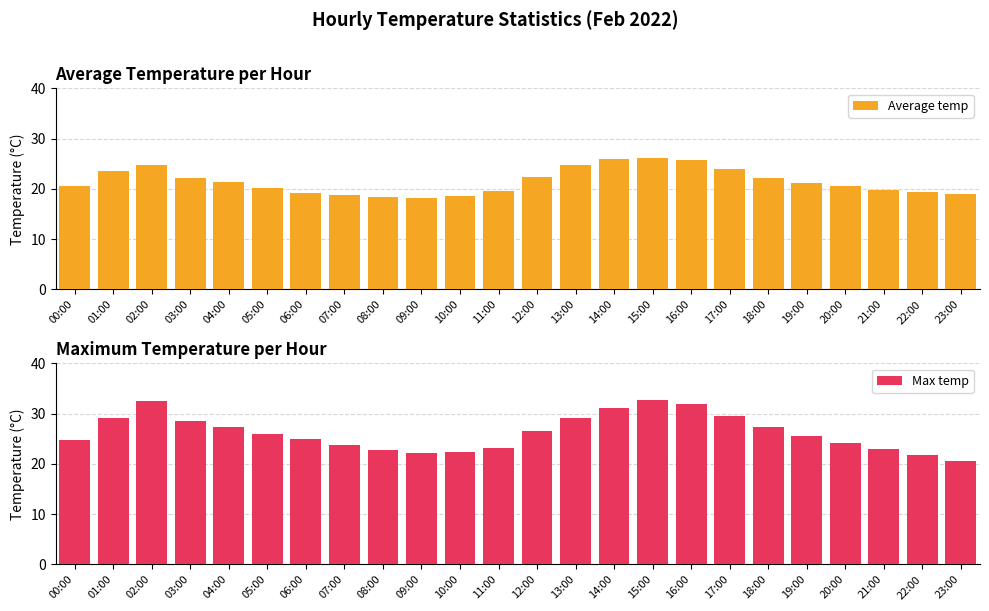

At 00:00, list the series in order from largest to smallest.

Max temp, Average temp